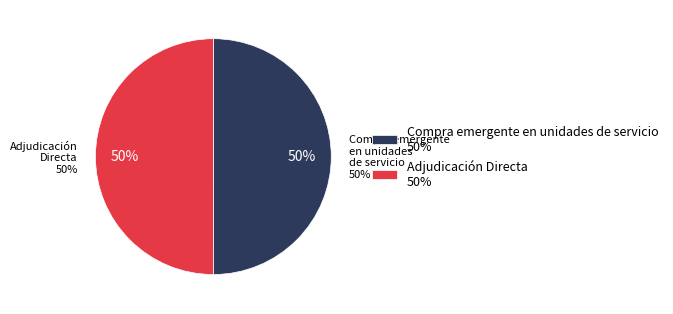

What is the smallest slice in the pie chart?

Adjudicación Directa